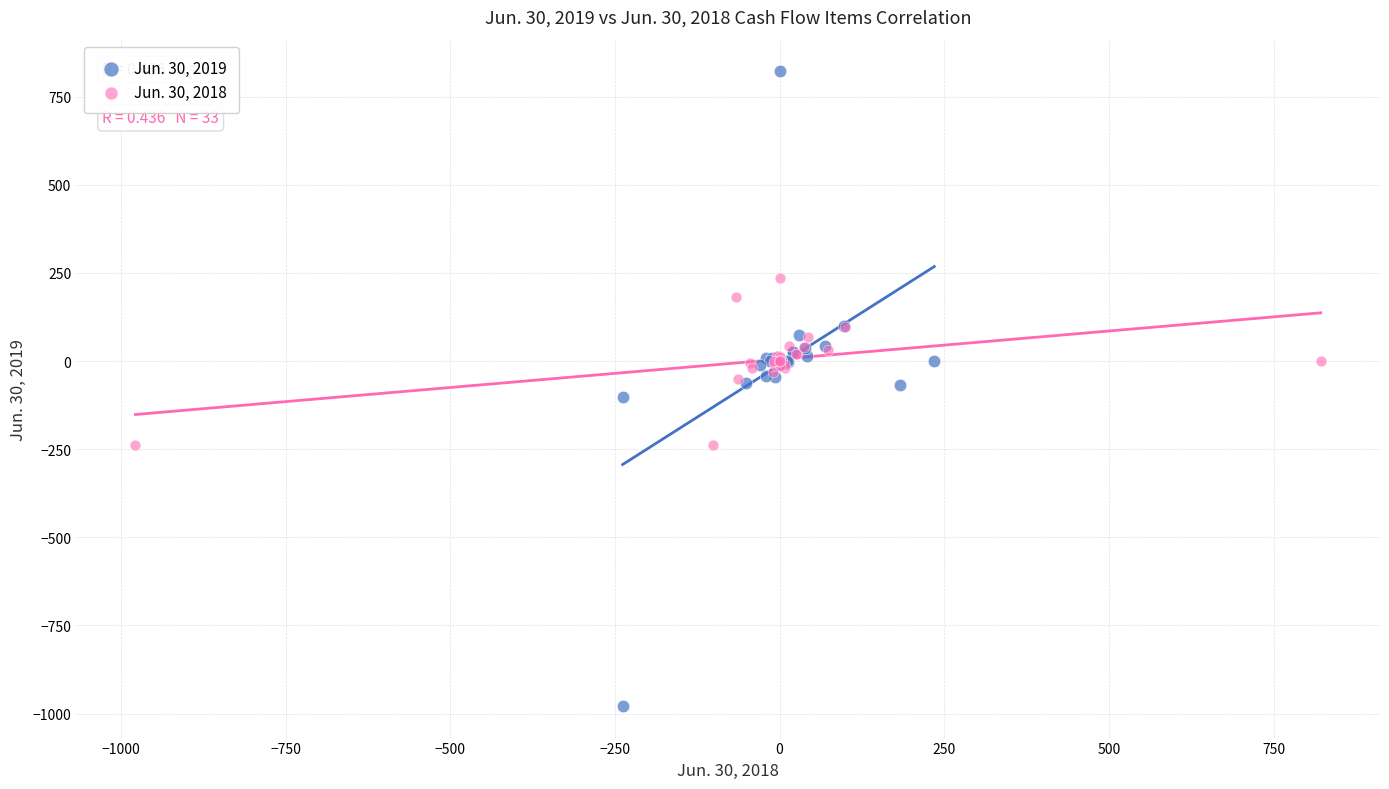

Which series has the widest spread of Y values?

Jun. 30, 2019